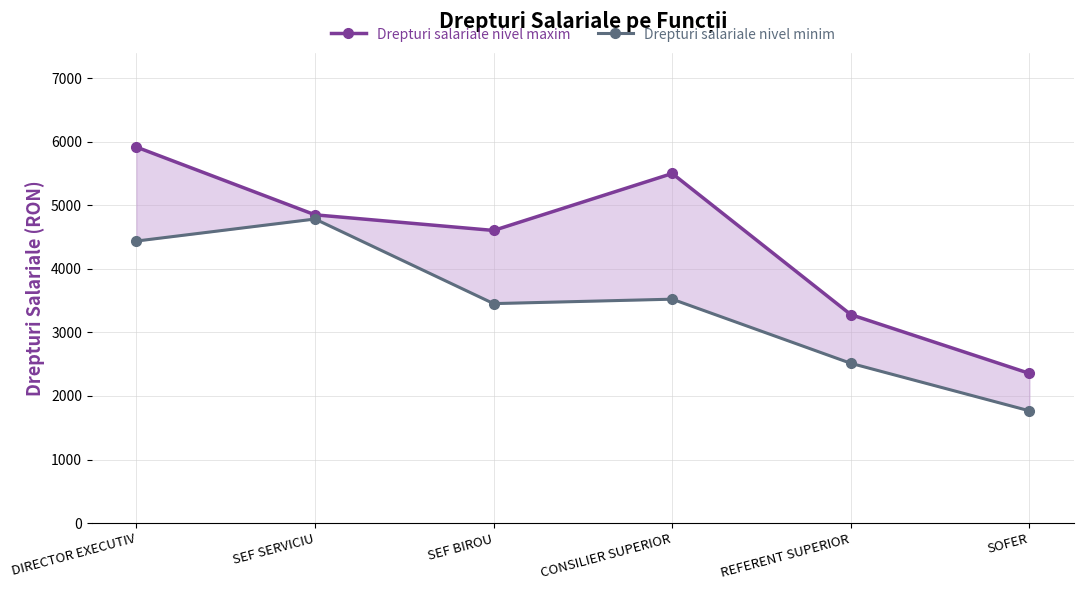

What is the total value across all series at SOFER?

4119.5